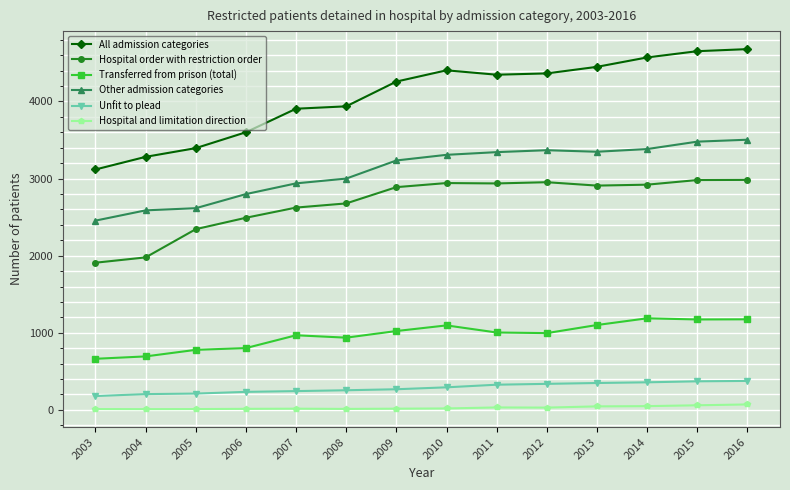

What is the highest value of the Transferred from prison (total) series?

1188